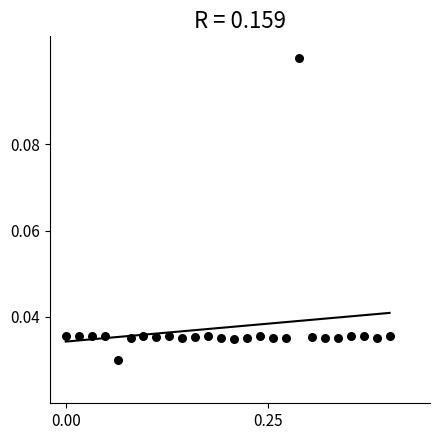

What is the range of X values (max minus min)?

0.4